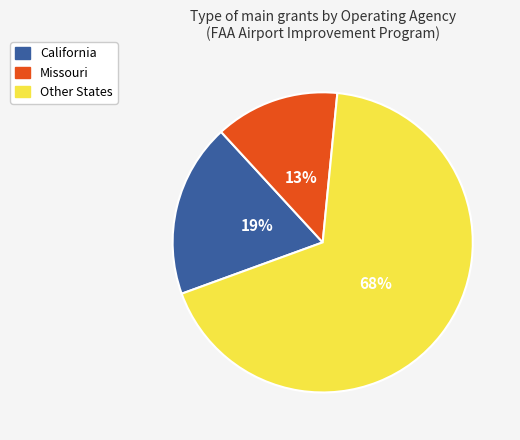

Is there any slice that represents more than half of the pie?

Yes